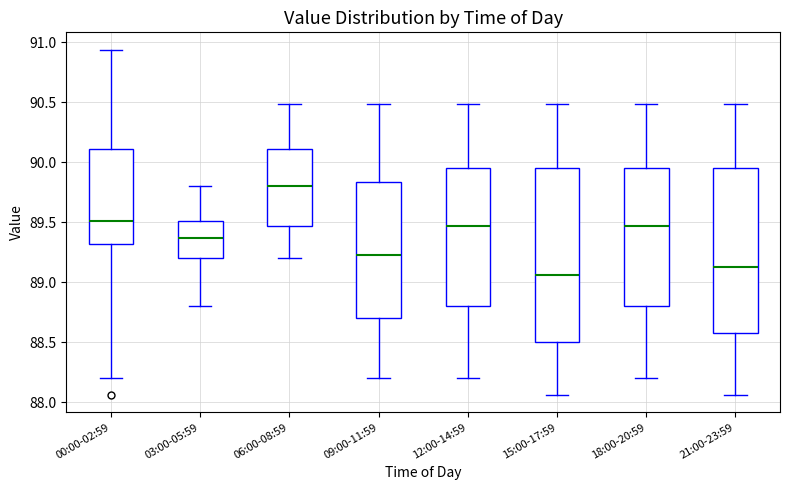

Comparing the boxes themselves (not the whiskers), which one is the tallest?

15:00-17:59